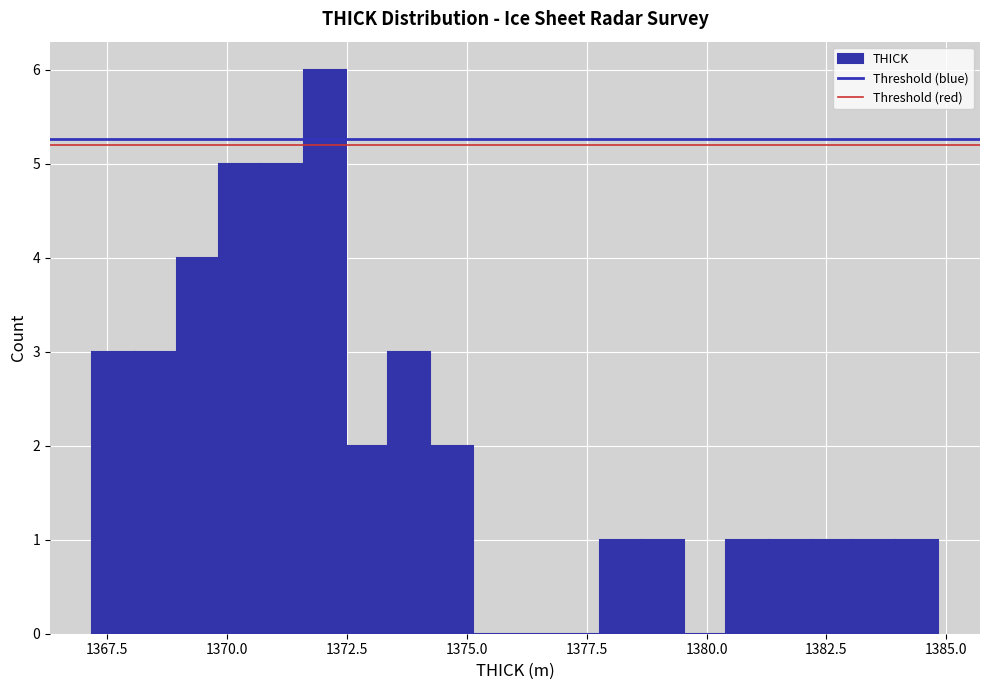

Read against the x-axis, roughly where is the centre of the tallest bar?

1372.0